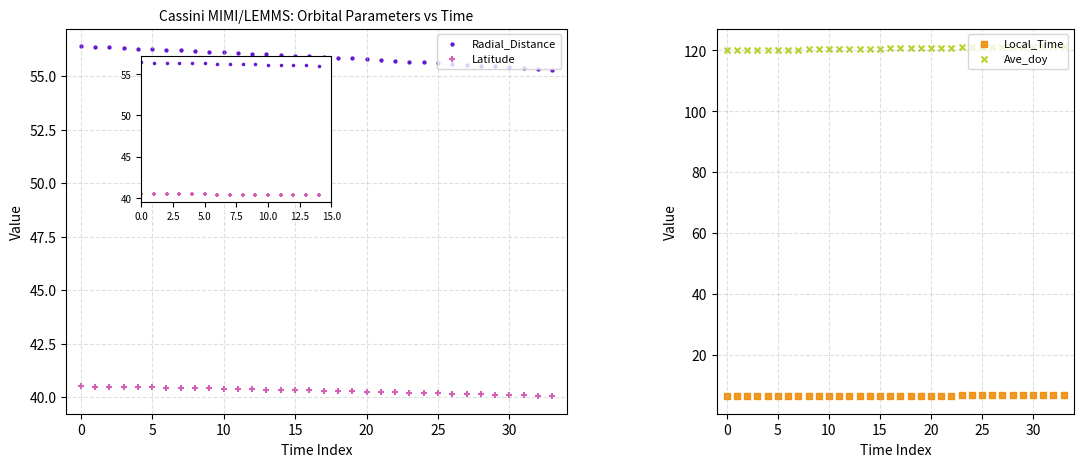

Which series reaches the minimum Y coordinate?

Local_Time